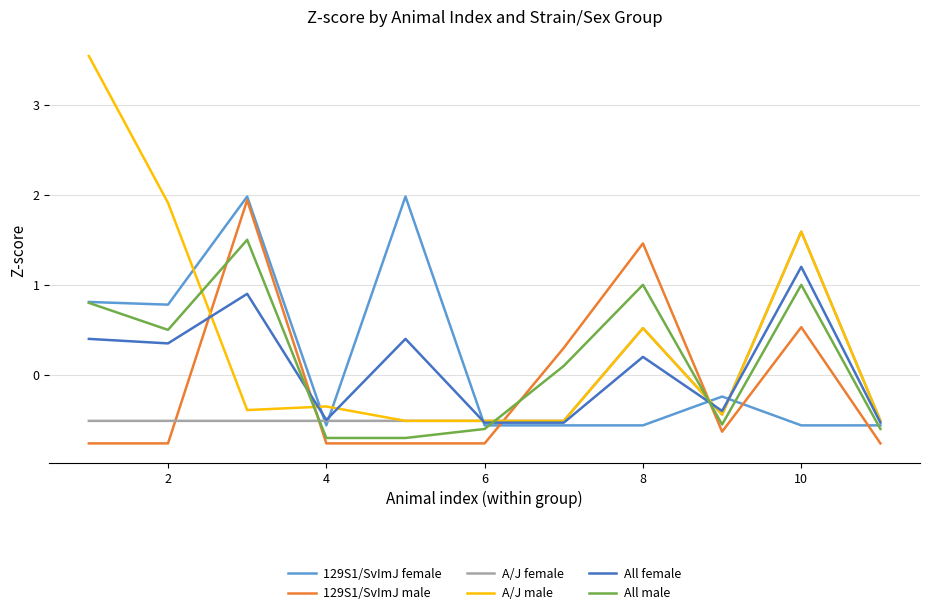

Which series has the widest spread of values?

A/J male